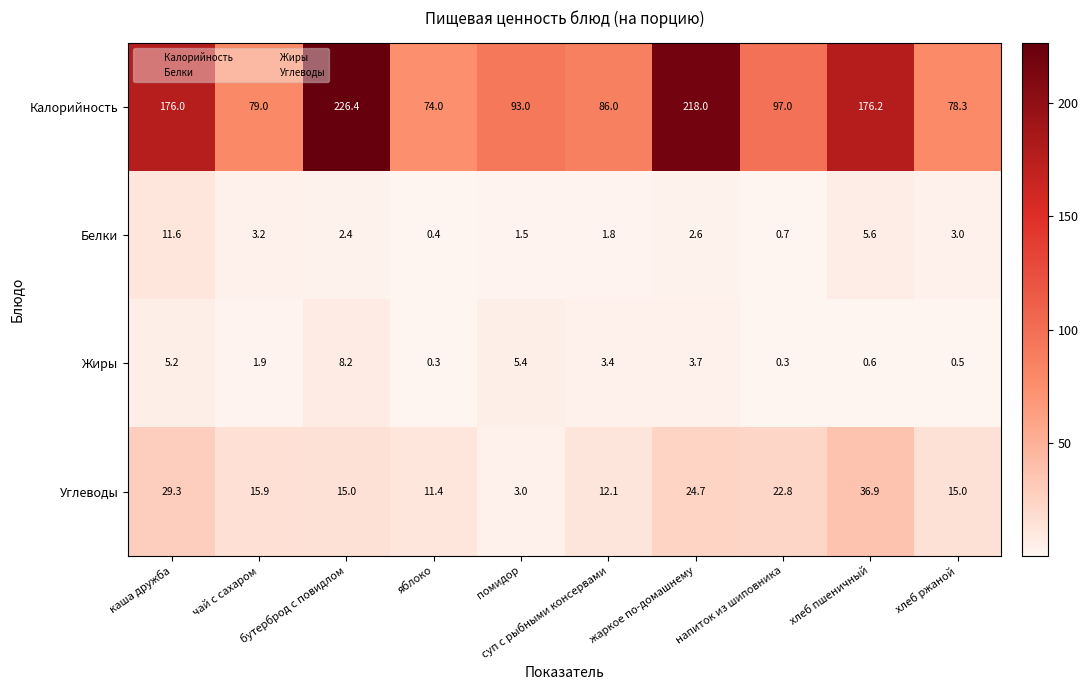

What is the difference between the highest and lowest values at напиток из шиповника?

96.7